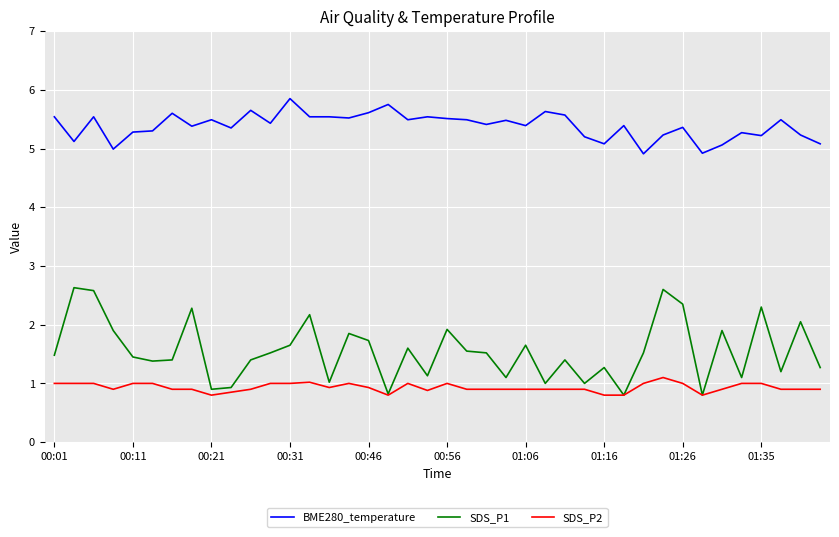

What is the minimum value shown in the chart?

0.8